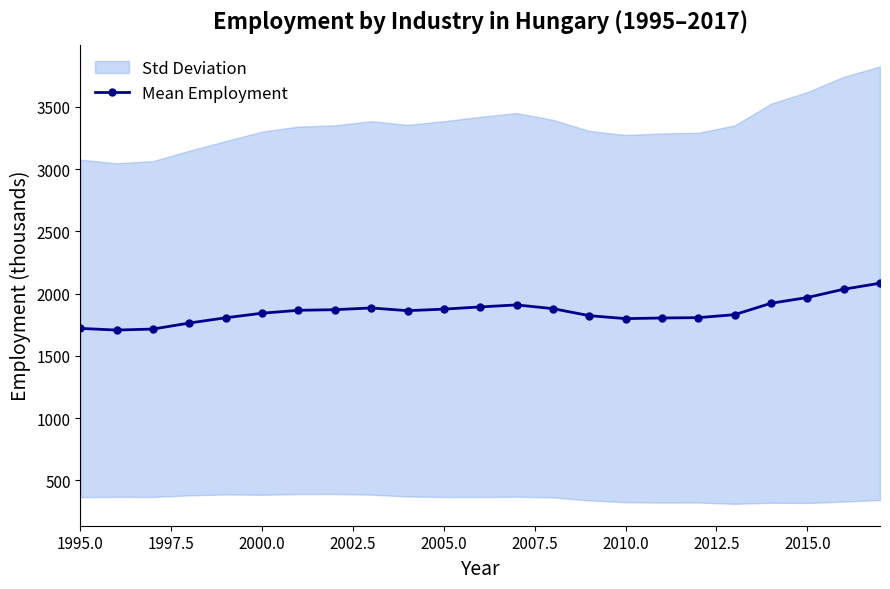

The Mean Employment series shows 1842.7 at 2000.0. True or false?

True